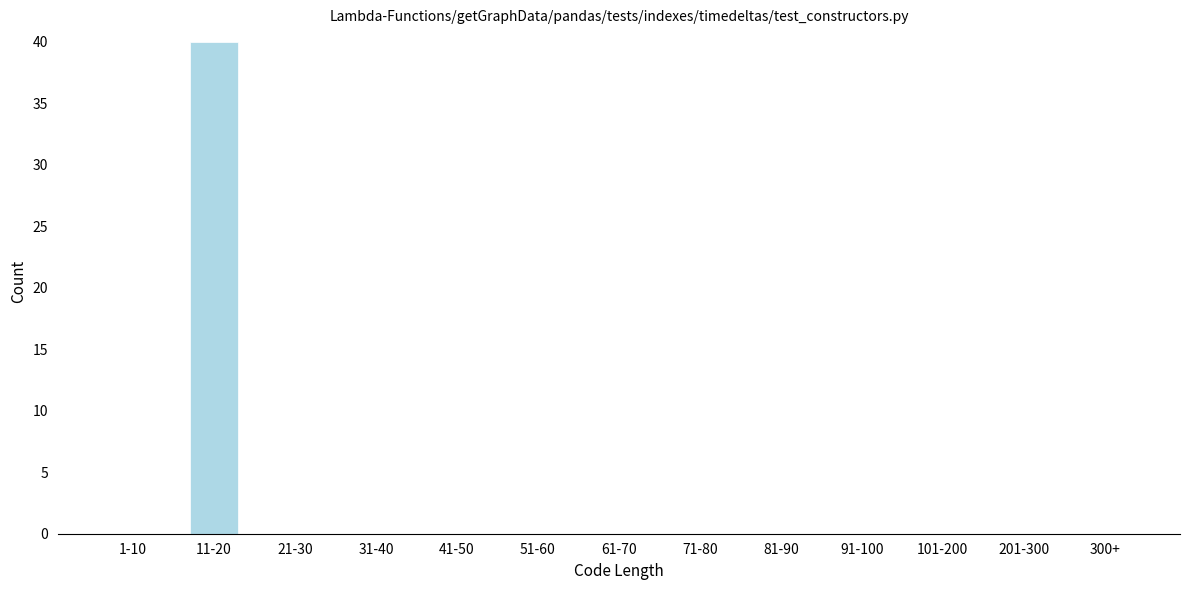

Reading right to left, transcribe all the data shown in this chart.

300+=0	201-300=0	101-200=0	91-100=0	81-90=0	71-80=0	61-70=0	51-60=0	41-50=0	31-40=0	21-30=0	11-20=40	1-10=0